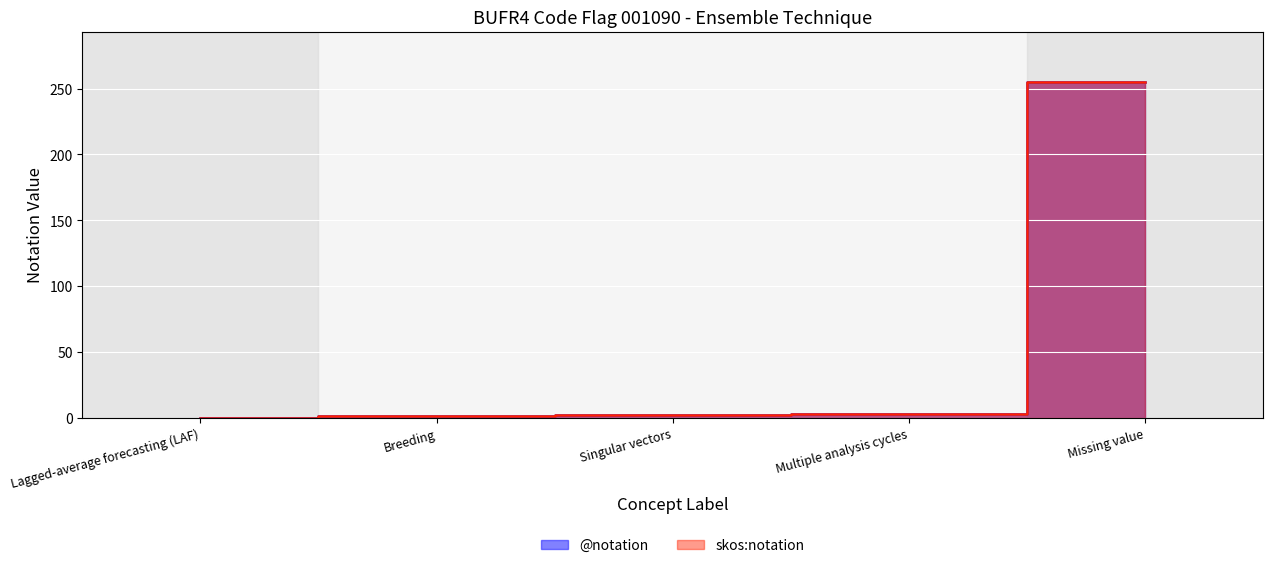

Which series has the widest spread of values?

@notation